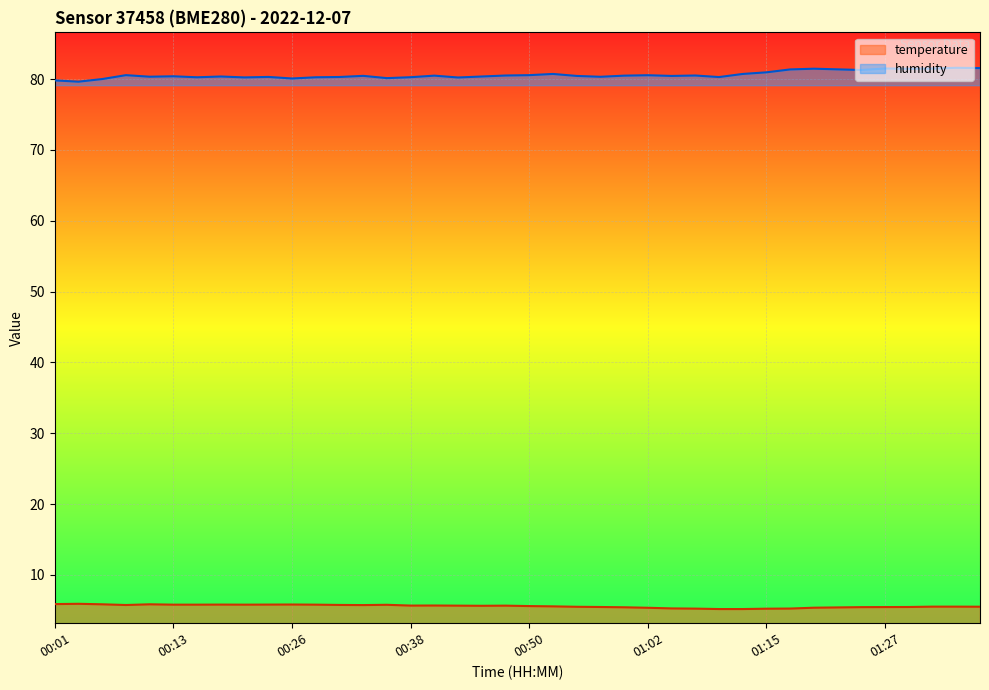

What is the difference between the maximum and minimum values in the temperature series?

0.7